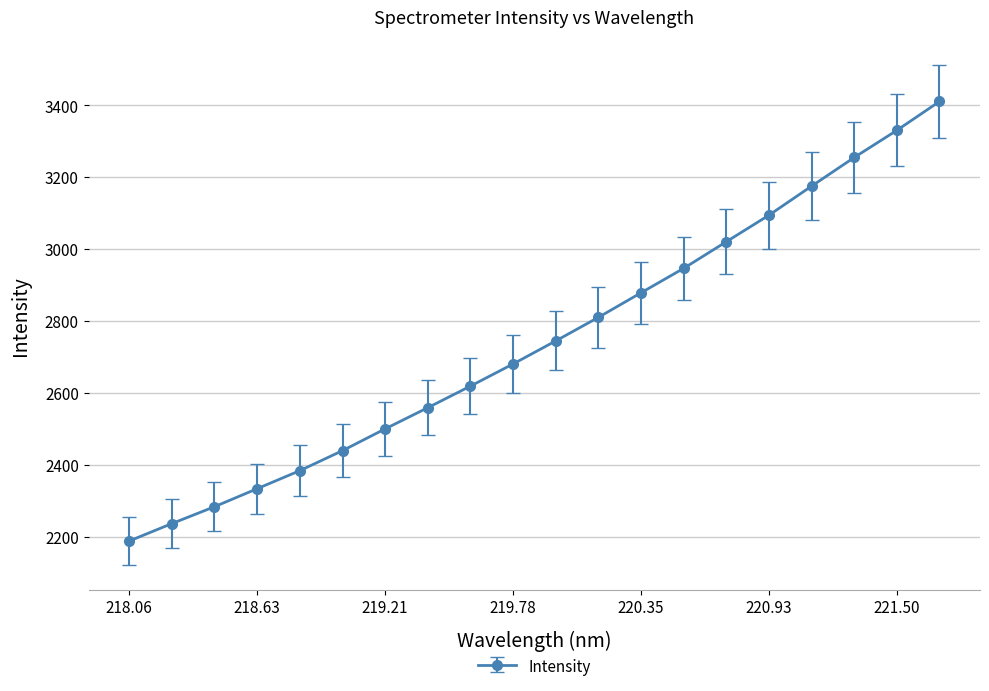

Reading right to left, what are all the values shown in this chart?

3410.1	3329.9	3254.4	3174.8	3094.0	3020.2	2946.2	2878.2	2809.9	2744.4	2680.3	2618.7	2558.7	2499.7	2439.2	2383.5	2333.4	2283.3	2236.3	2187.8